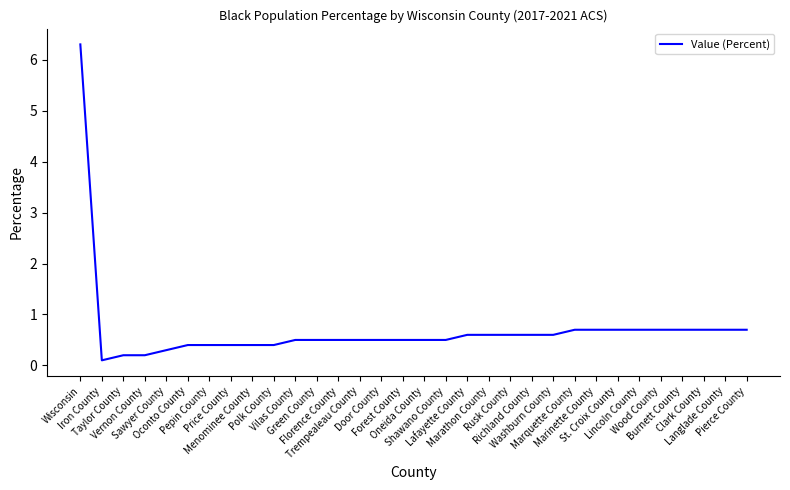

What is the difference between the values at Vilas County and Lafayette County?

0.1